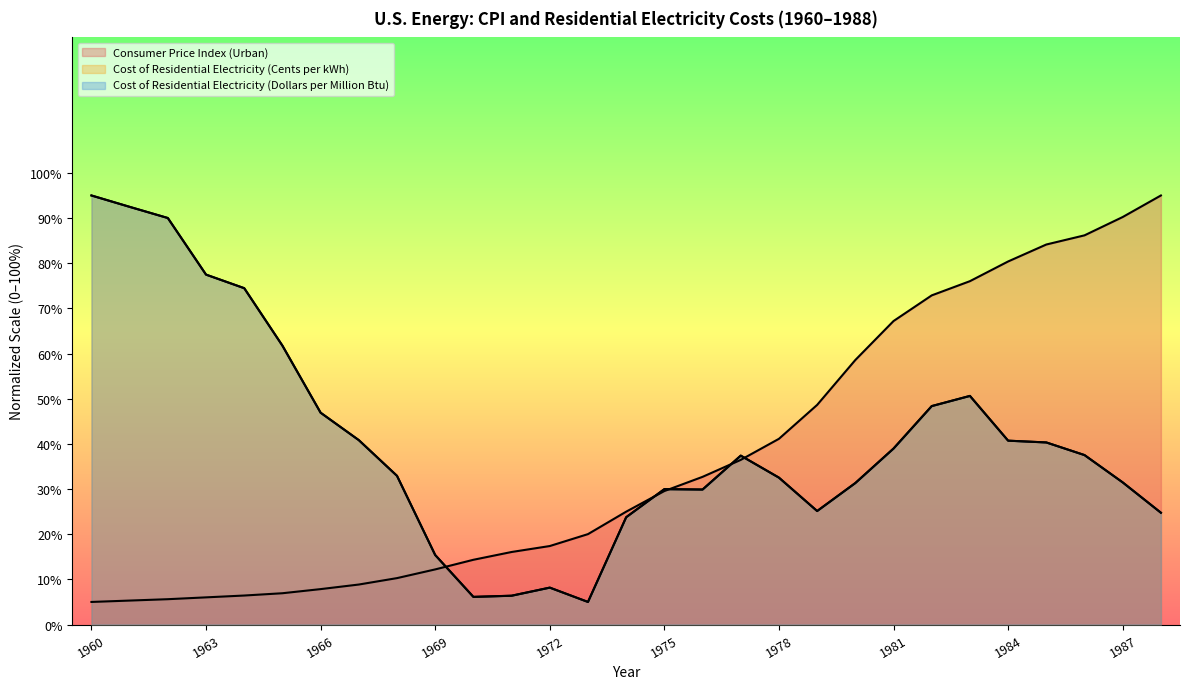

What is the difference between the maximum and second lowest values in the Cost of Residential Electricity (Dollars per Million Btu) series?

88.9